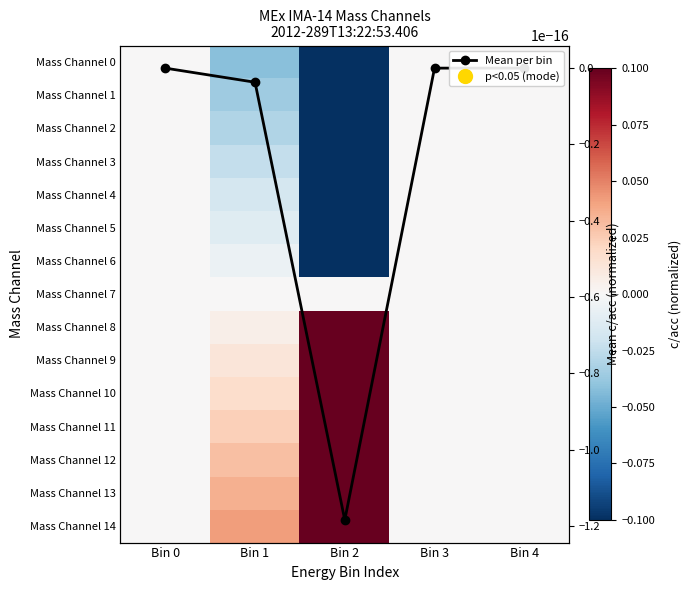

Rank the series by their maximum value, from highest to lowest.

Mass Channel 14, Mass Channel 13, Mass Channel 12, Mass Channel 11, Mass Channel 10, Mass Channel 9, Mass Channel 8, Mass Channel 0, Mass Channel 1, Mass Channel 2, Mass Channel 3, Mass Channel 4, Mass Channel 5, Mass Channel 6, Mass Channel 7, Mean per bin